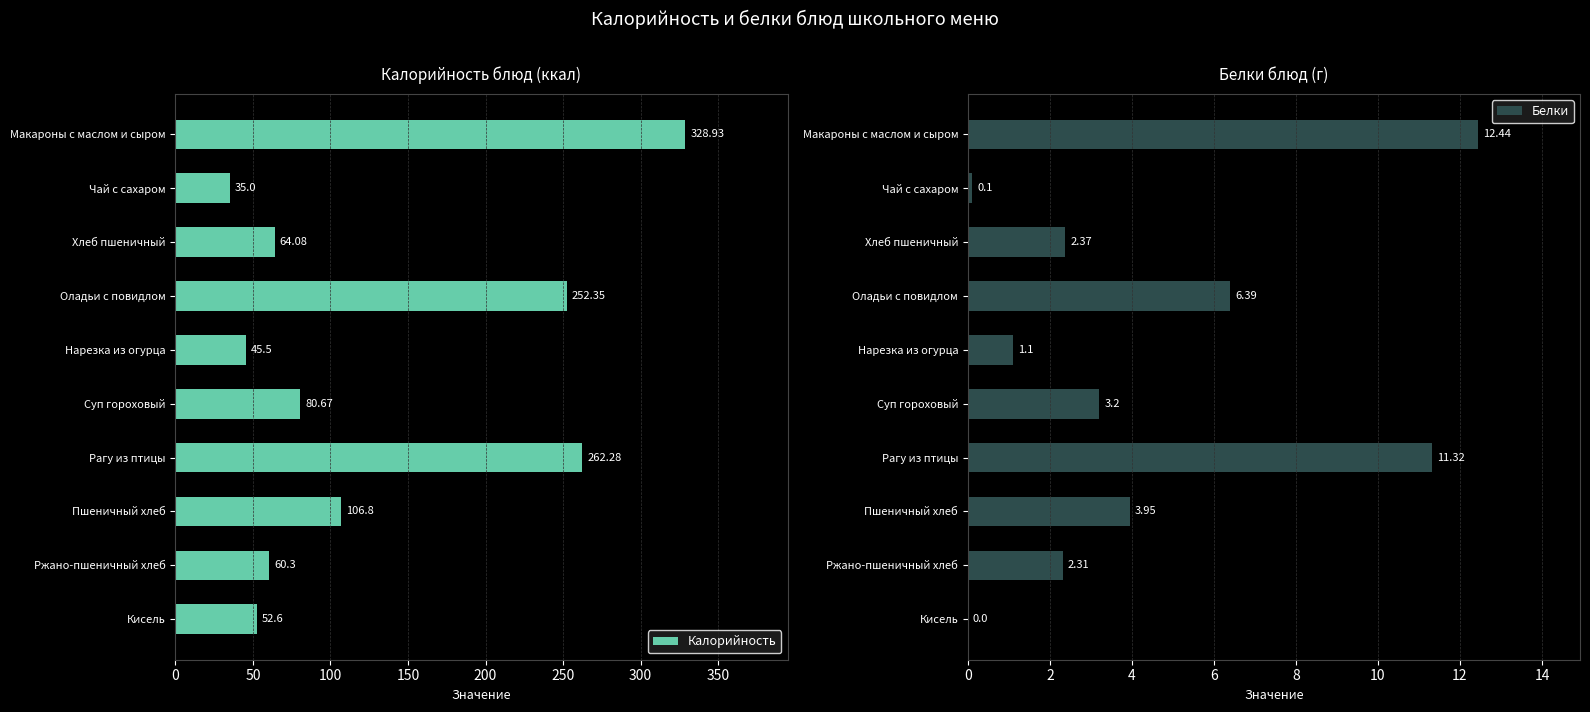

At which label is Калорийность closest to 181?

Оладьи с повидлом